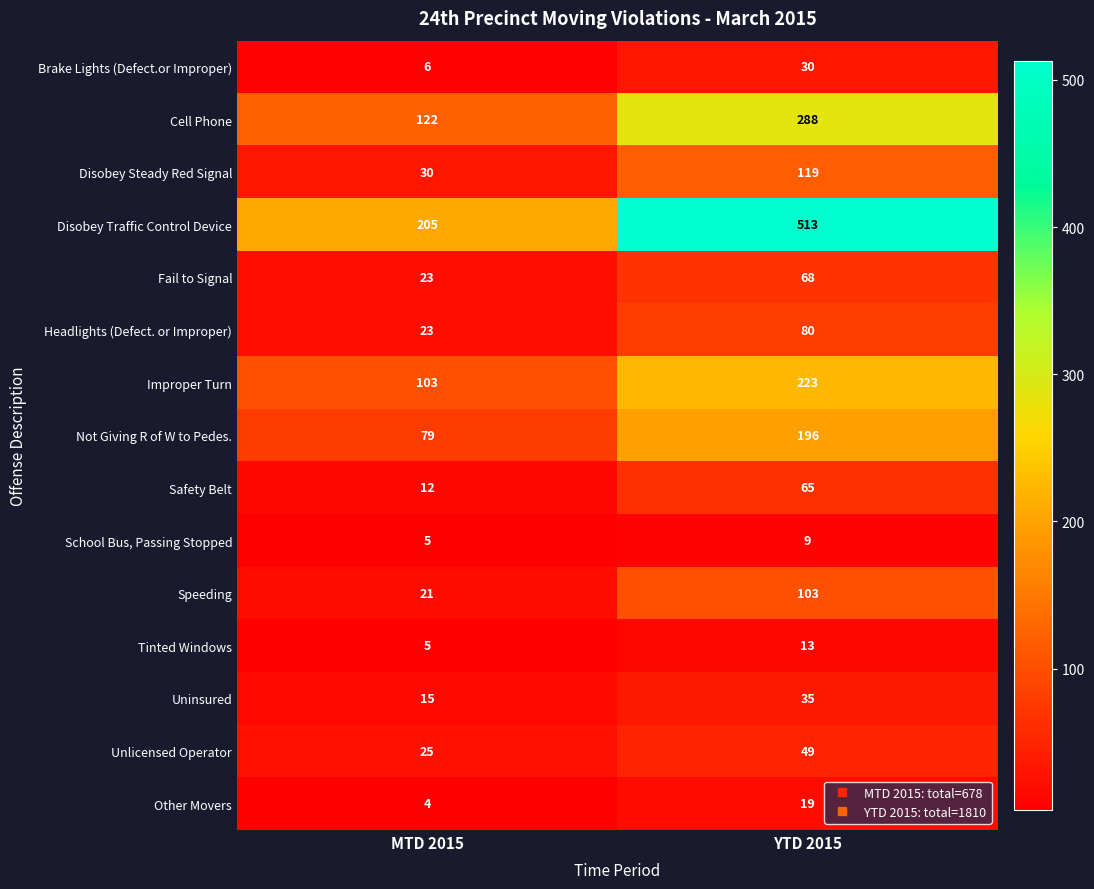

What is the approximate value of Headlights (Defect. or Improper) at YTD 2015, to the nearest 5?

80